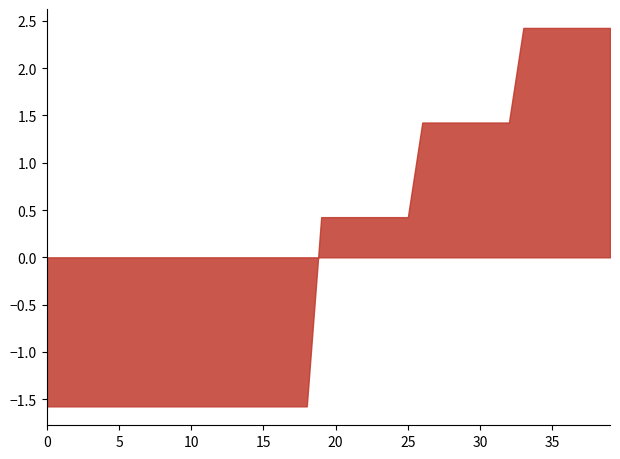

What is the difference between the second highest and minimum values?

4.0